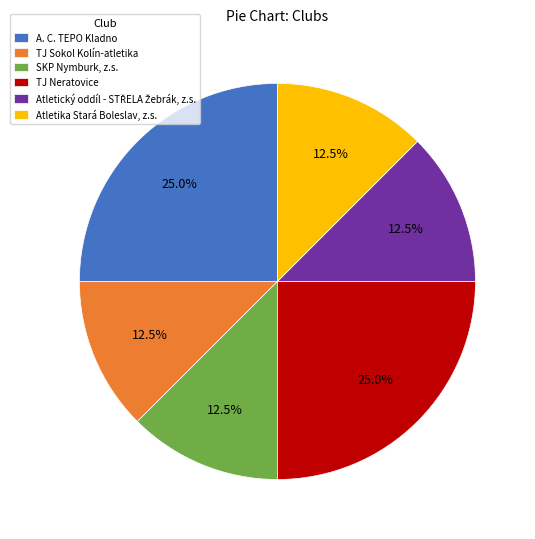

What percentage is NOT represented by TJ Sokol Kolín-atletika?

87.5%